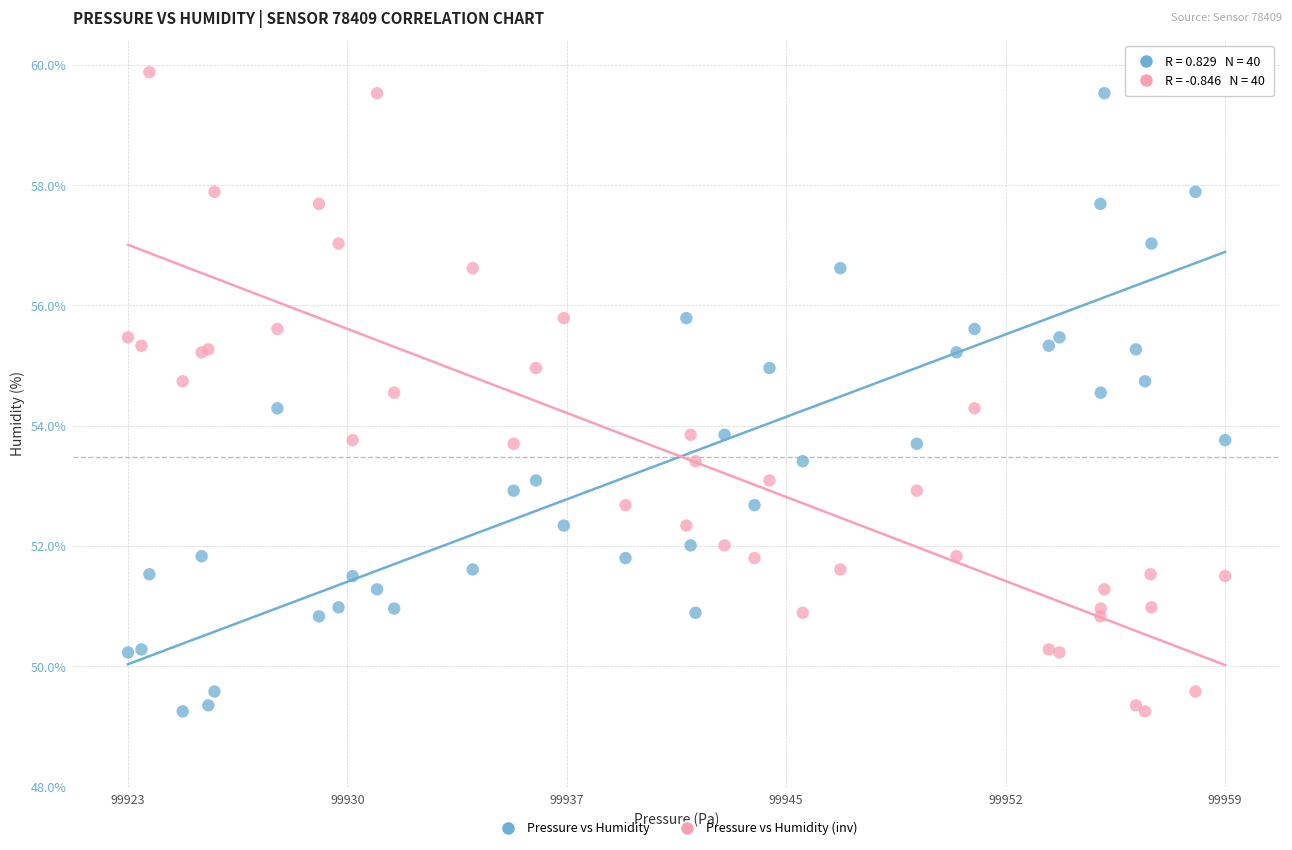

What is the X range (max minus min) for the scatter plot?

35.9